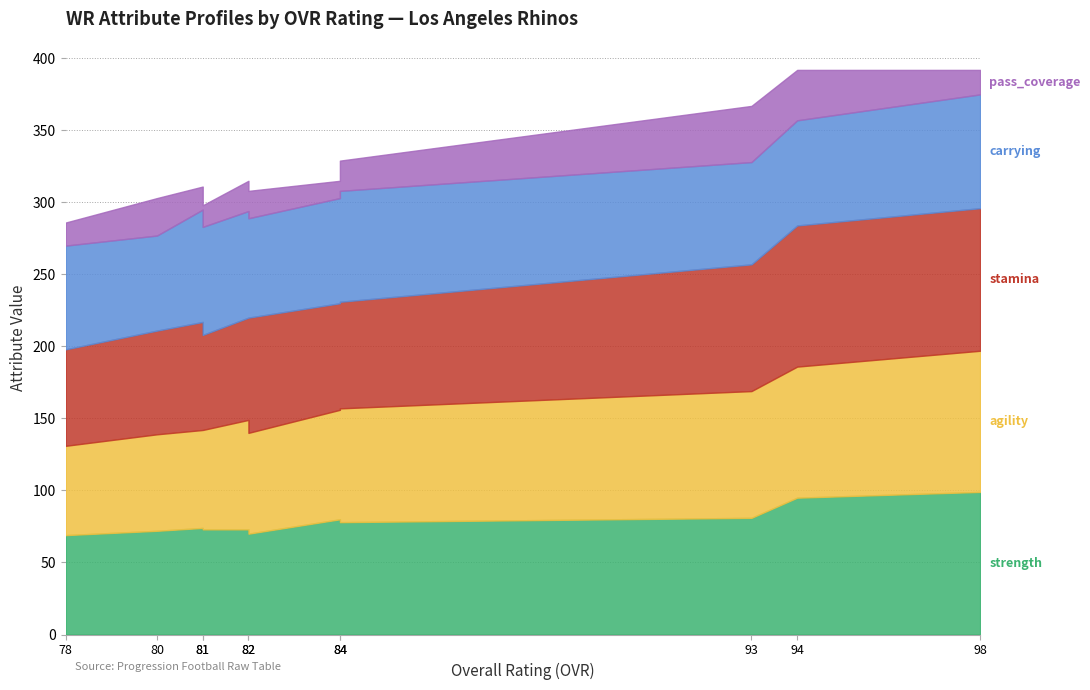

Which series ends up on top after the final intersection of agility and strength?

strength